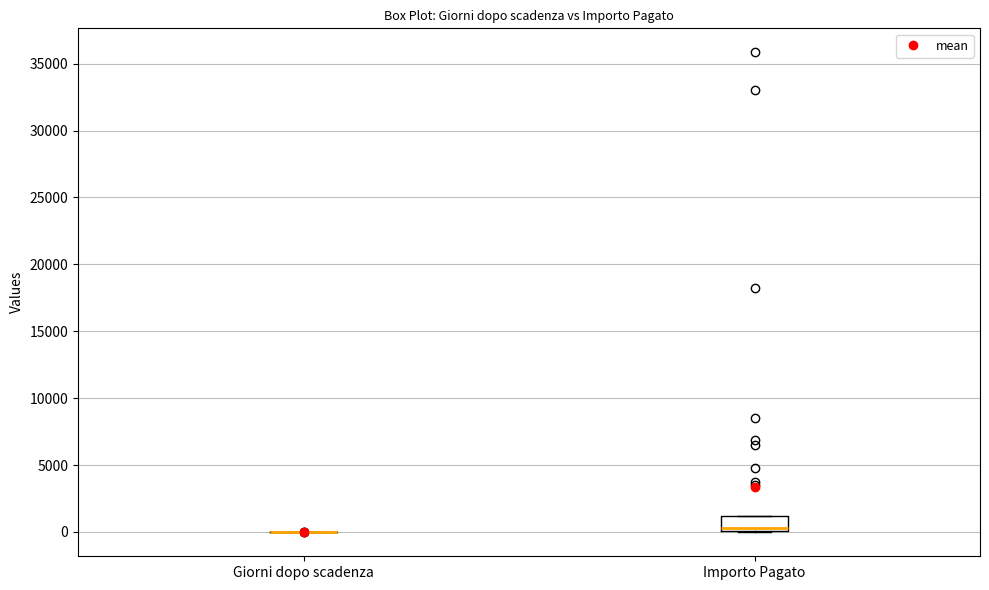

Reading left to right, transcribe this box plot: for each box, give where its median line is, the range the box spans, and where its two whiskers end, as read against the y-axis. The values are not printed on the chart, so give them approximately, as read against the axis.

Giorni dopo scadenza: box collapsed to a line at 0, whiskers 0 to 0
Importo Pagato: median 500, box 0 to 1000, whiskers 0 to 1000